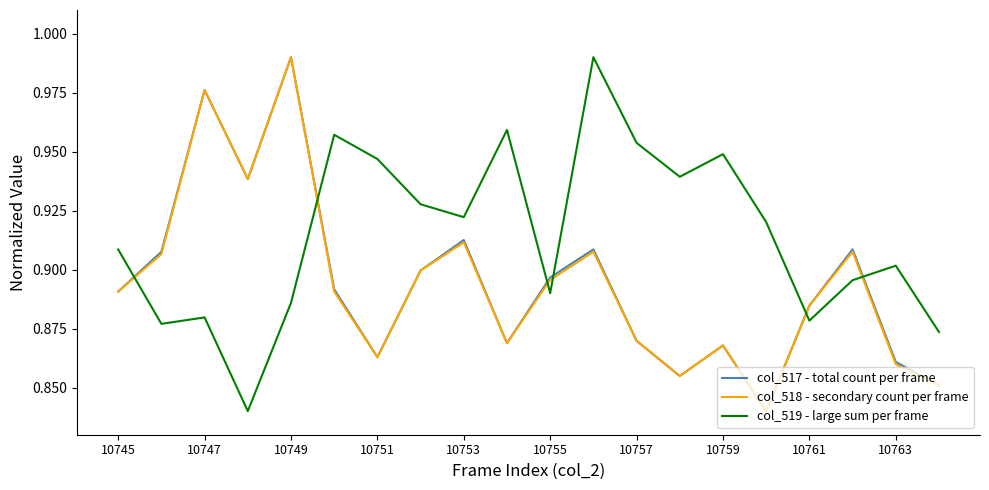

Which series has the largest total across all categories?

col_519 - large sum per frame